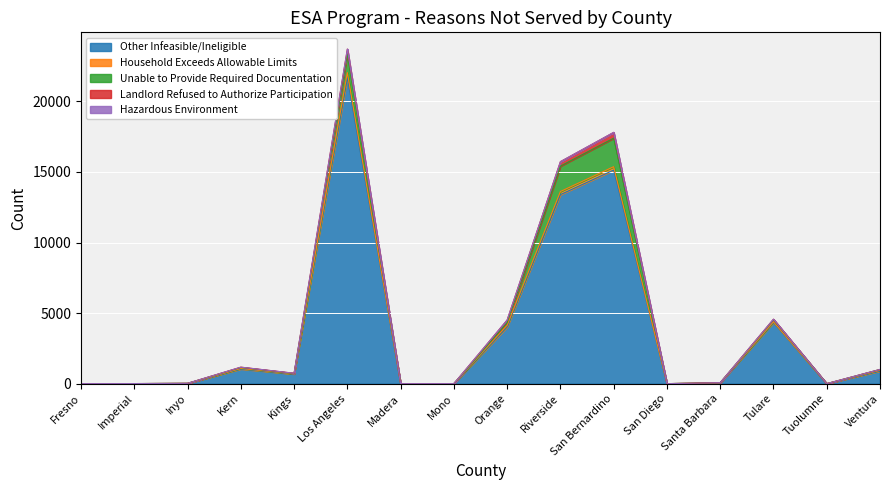

What is the difference between the Household Exceeds Allowable Limits values at Tulare and Inyo?

41